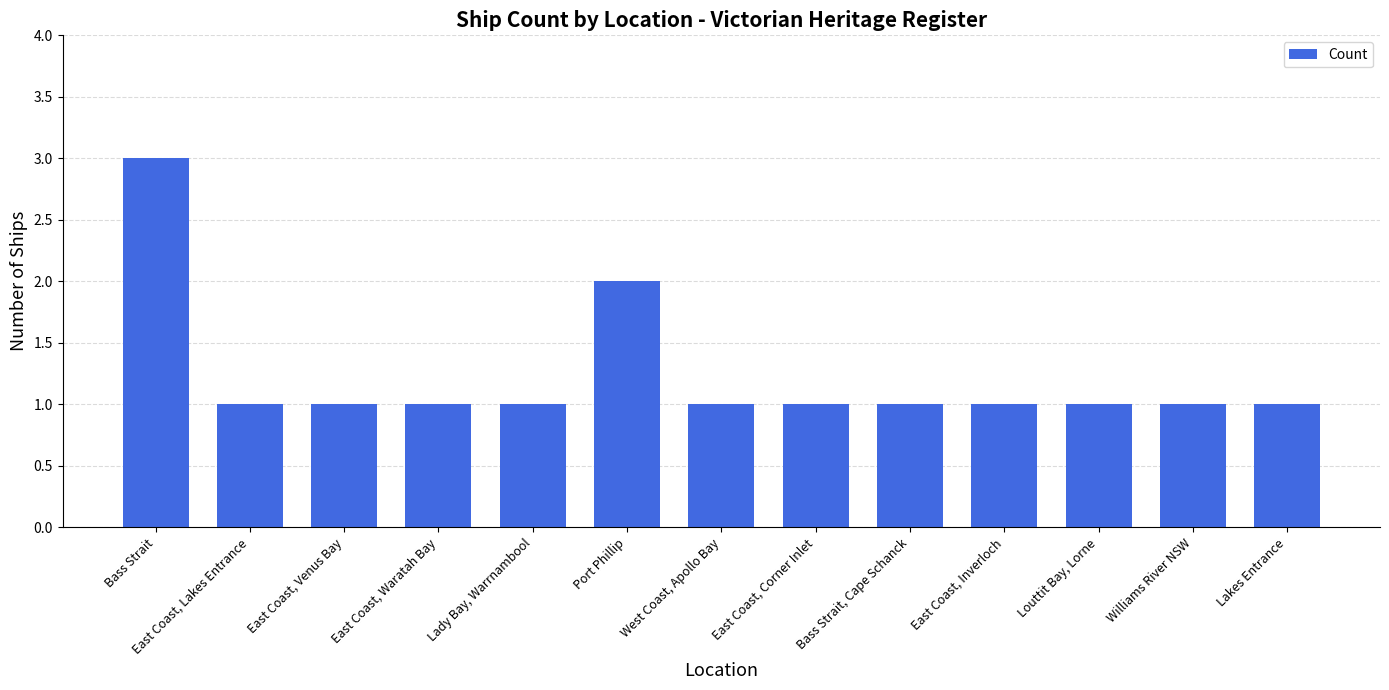

True or false: the data shows 1 at East Coast, Venus Bay.

True